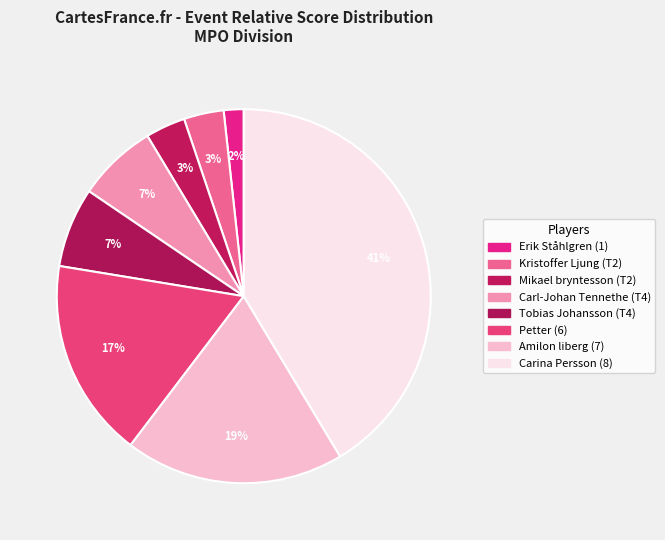

What percentage is the Carl-Johan Tennethe (T4) slice, to the nearest percent?

7%